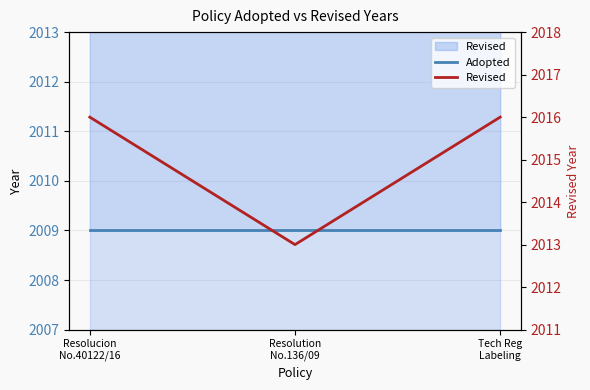

Where is Revised nearest to the value 2014?

Resolution
No.136/09